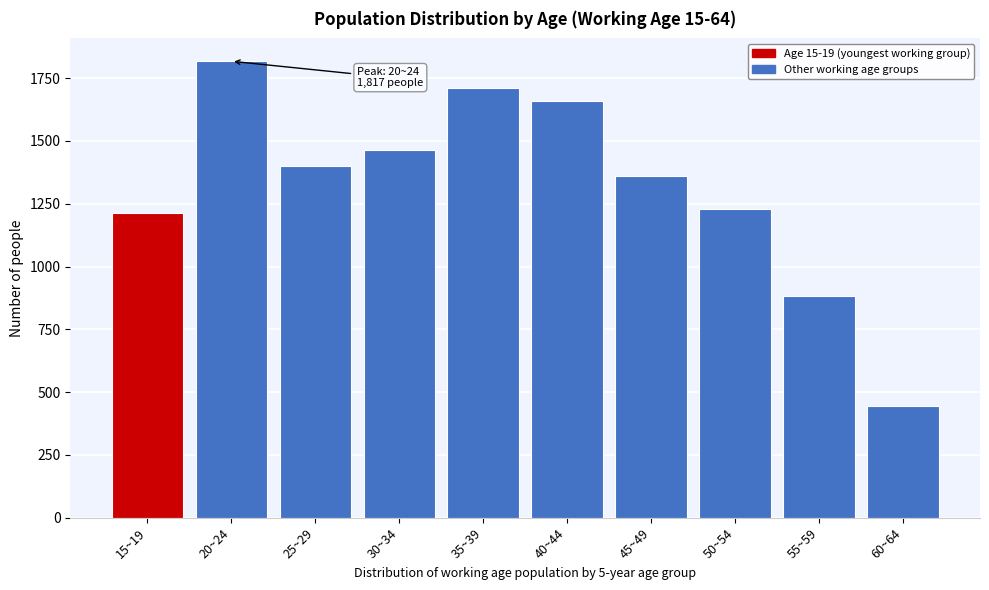

Reading left to right, extract all data points from this chart.

1212	1817	1399	1462	1709	1659	1362	1228	883	443